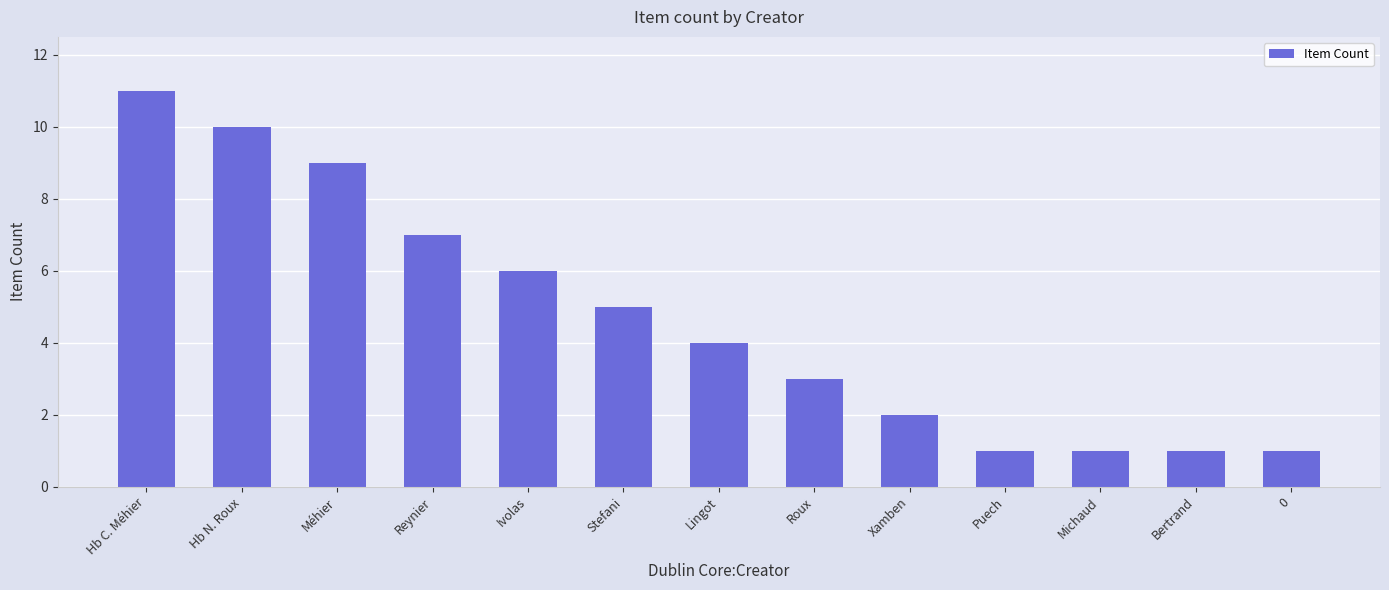

What is the label of the 2nd bar from the right?

Bertrand